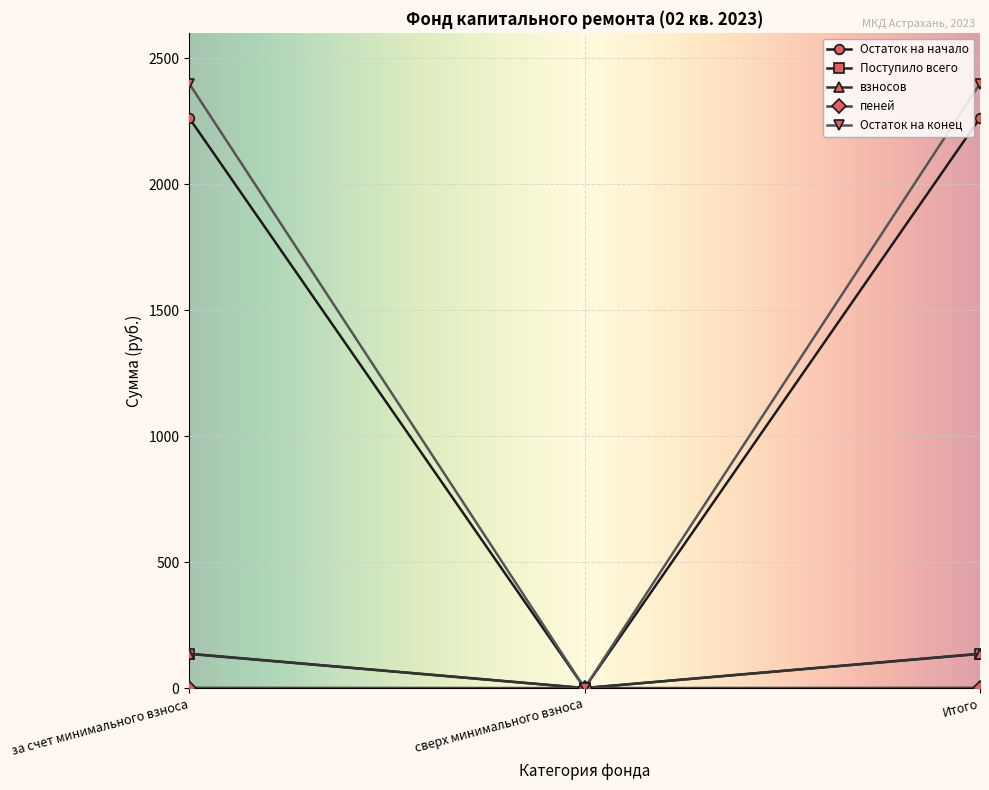

What is the value of the Поступило всего point at the 1st from the left?

136.4